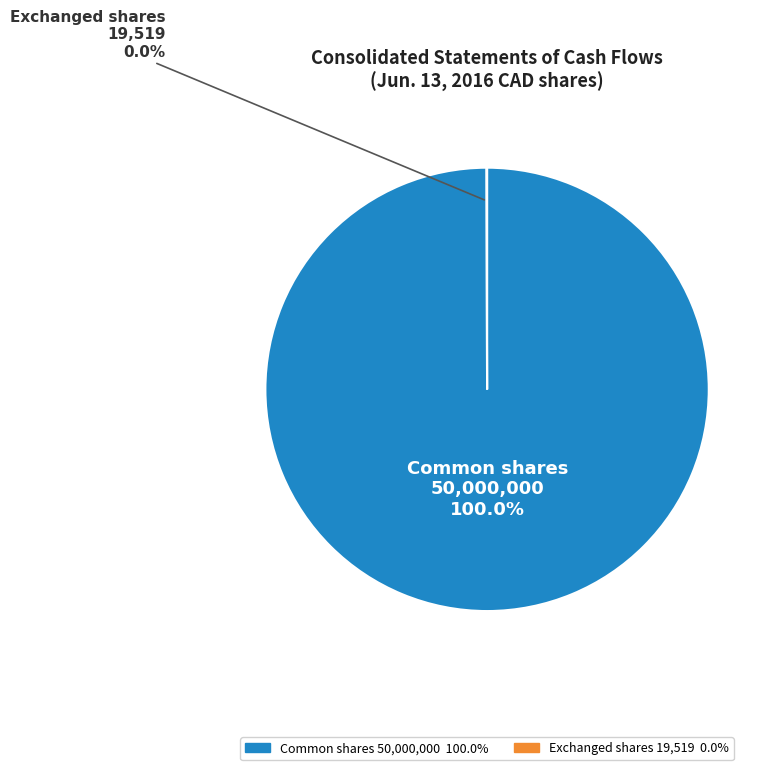

To the nearest percent, what is the difference between the largest and smallest slice percentages?

100%